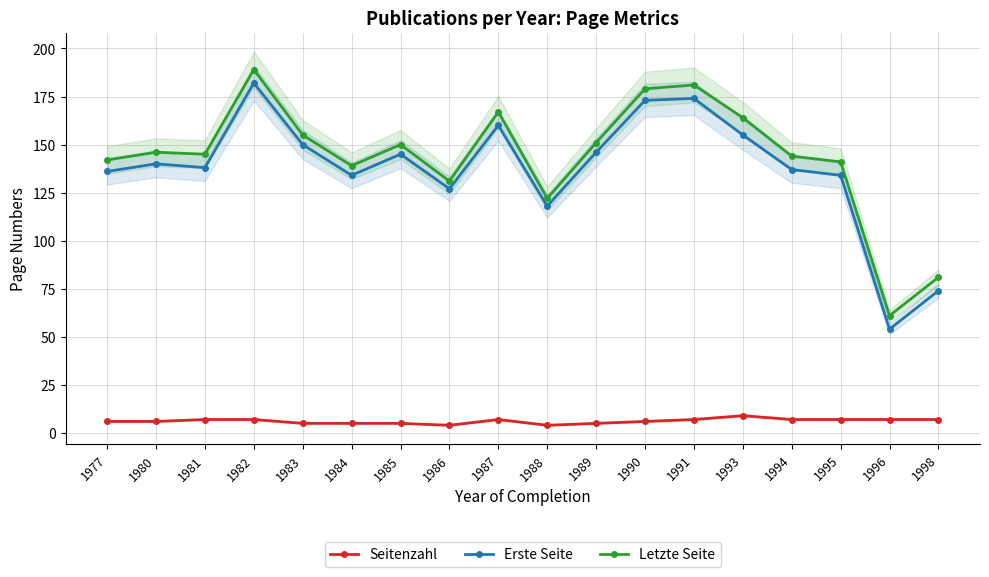

At which label does Letzte Seite reach its minimum?

1996